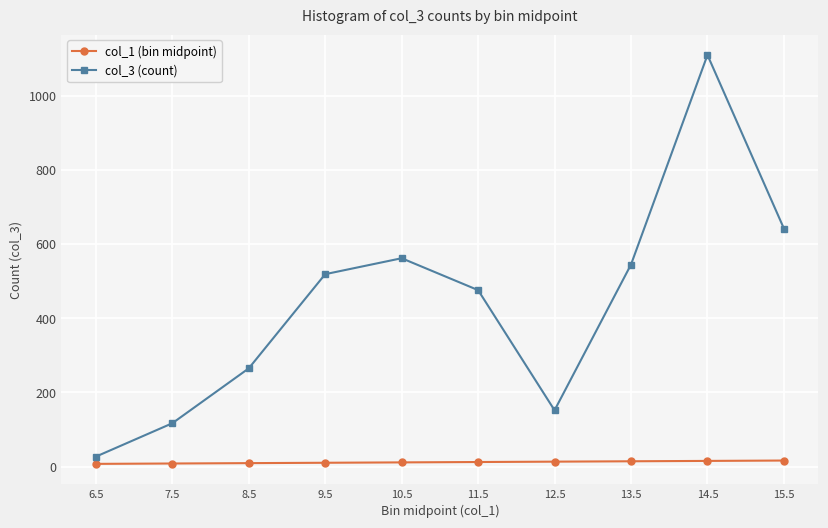

What are all the series names shown in the legend?

col_1 (bin midpoint), col_3 (count)